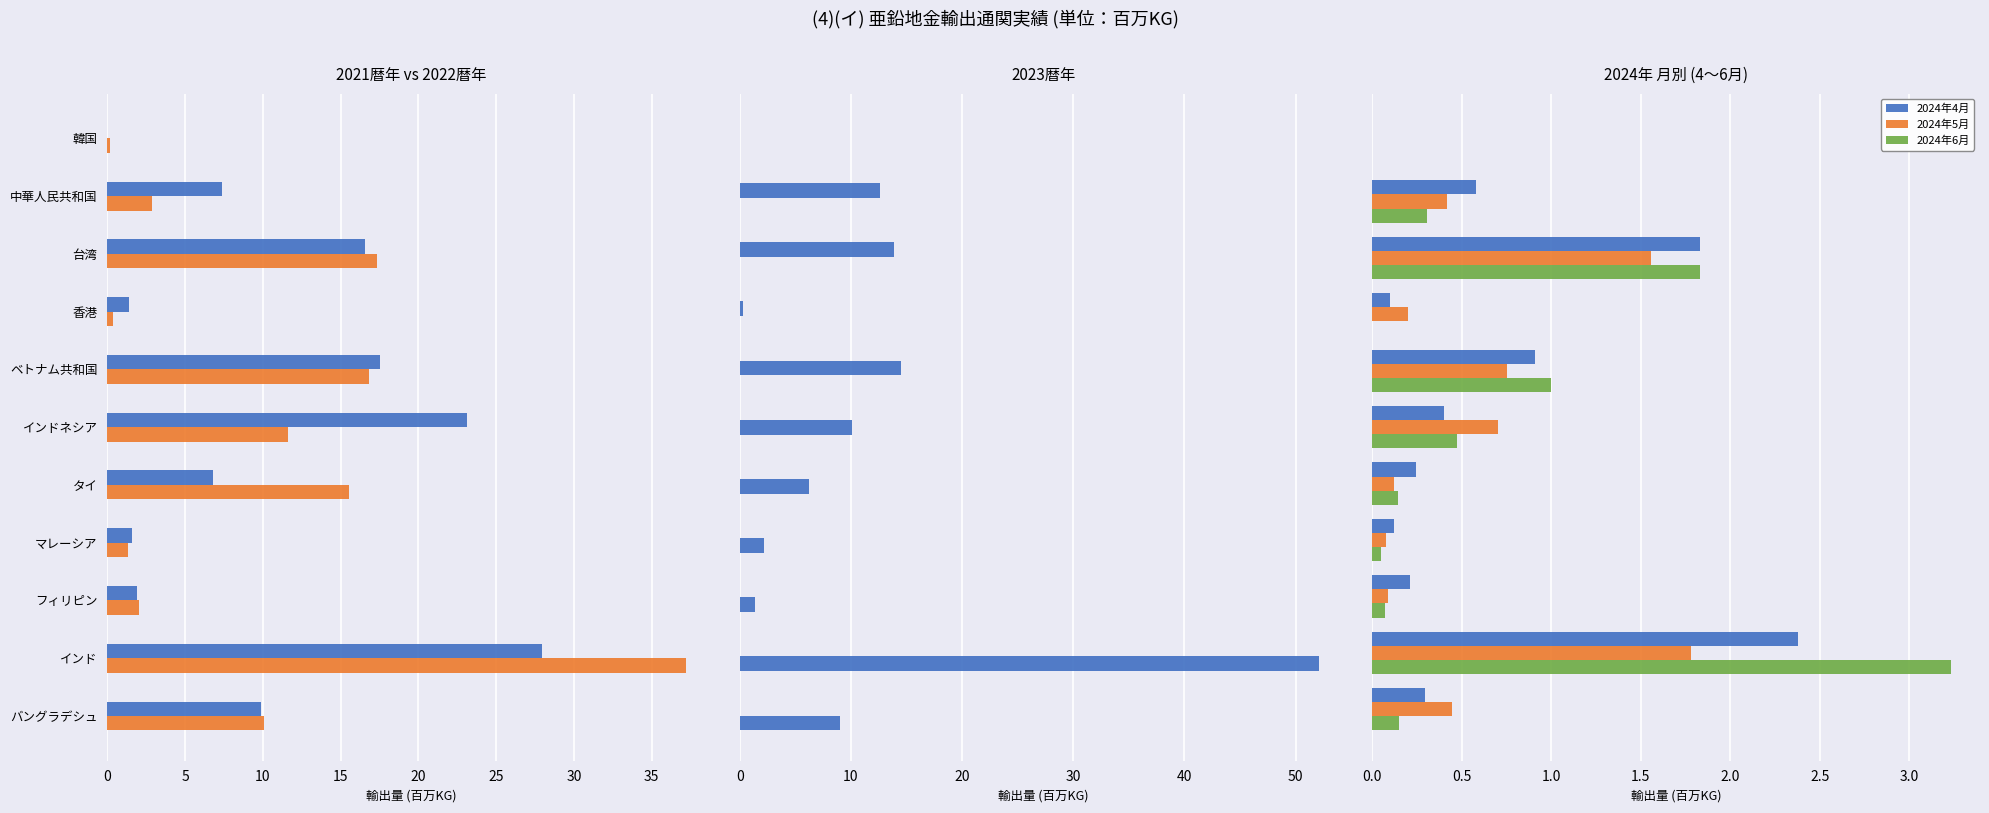

What is the highest value of the 2024年6月 series?

3.2